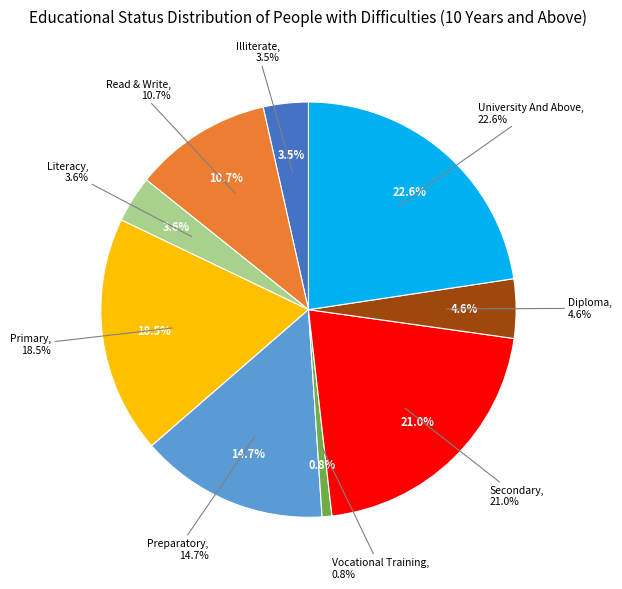

Rank the categories by value from highest to lowest.

University And Above, Secondary, Primary, Preparatory, Read & Write, Diploma, Literacy, Illiterate, Vocational Training